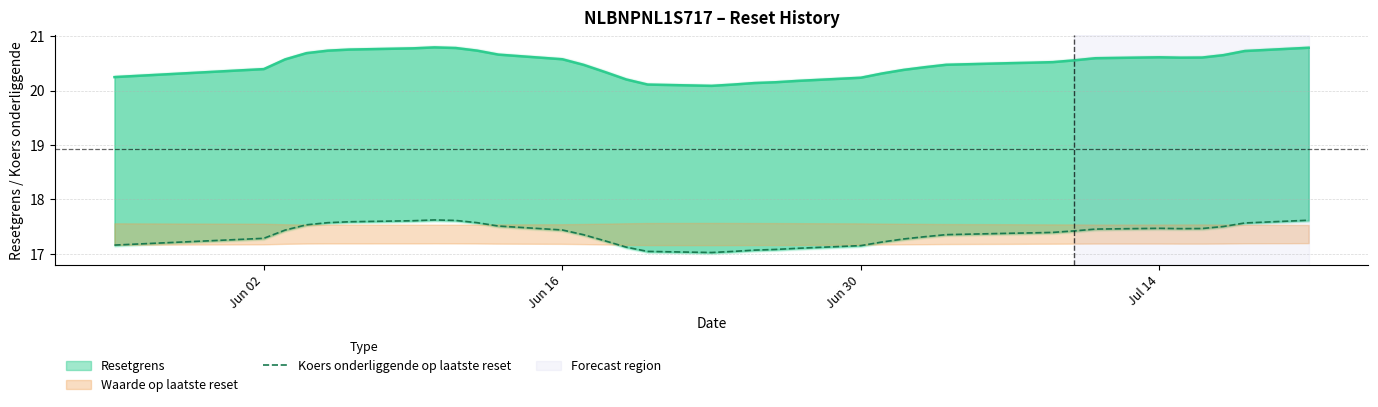

Is it true that the value at Jun 30 is 7.6?

False